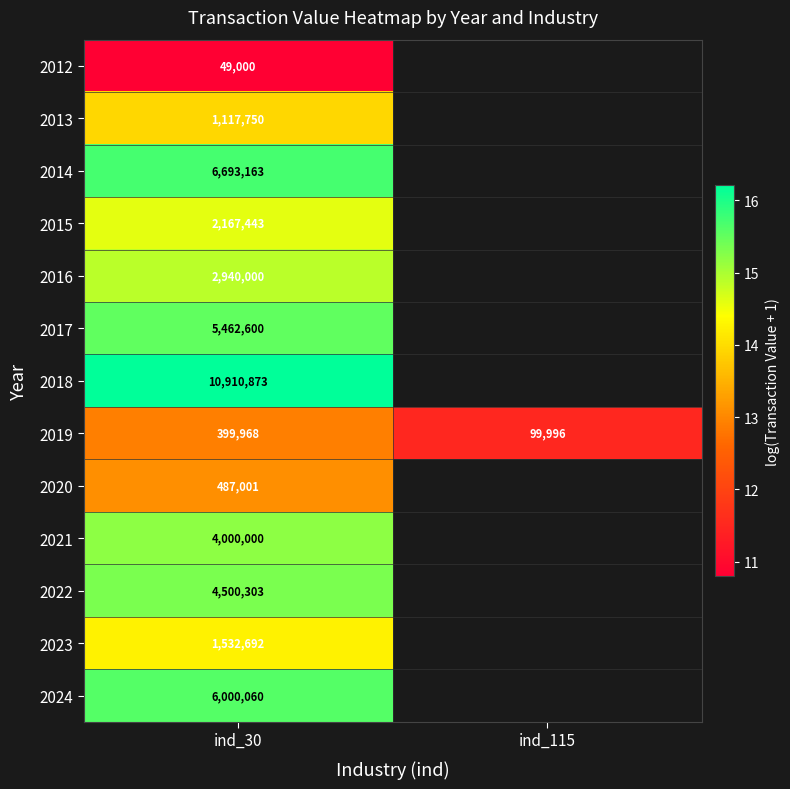

Is the value of 2017 at ind_30 greater than the value of 2024 at ind_30?

No